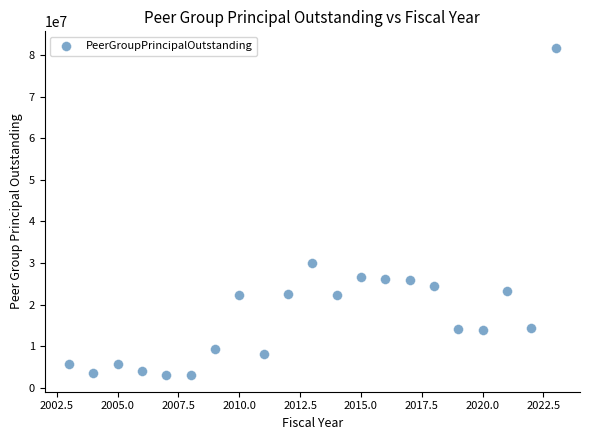

What Y value in the scatter plot is closest to 42366999?

30050317.0